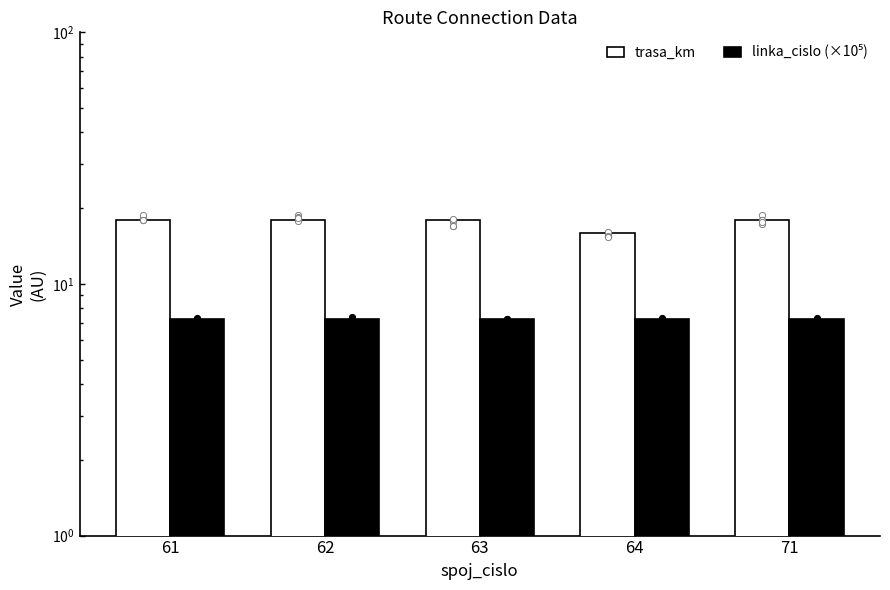

Which series reaches the maximum Y coordinate?

trasa_km